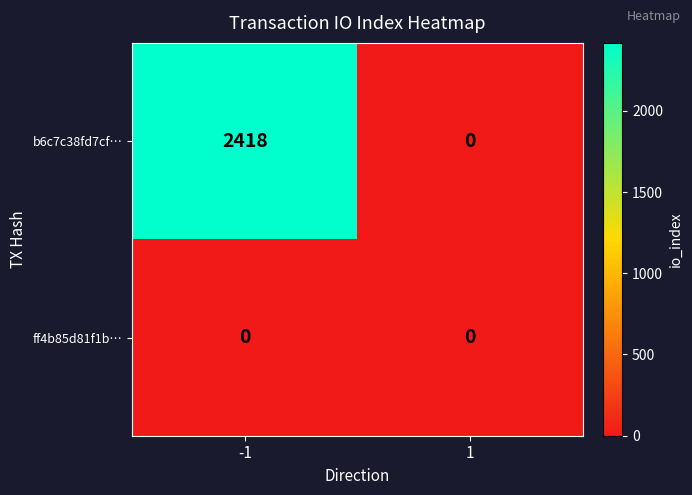

List the series in order of their overall mean, lowest first.

ff4b85d81f1b…, b6c7c38fd7cf…